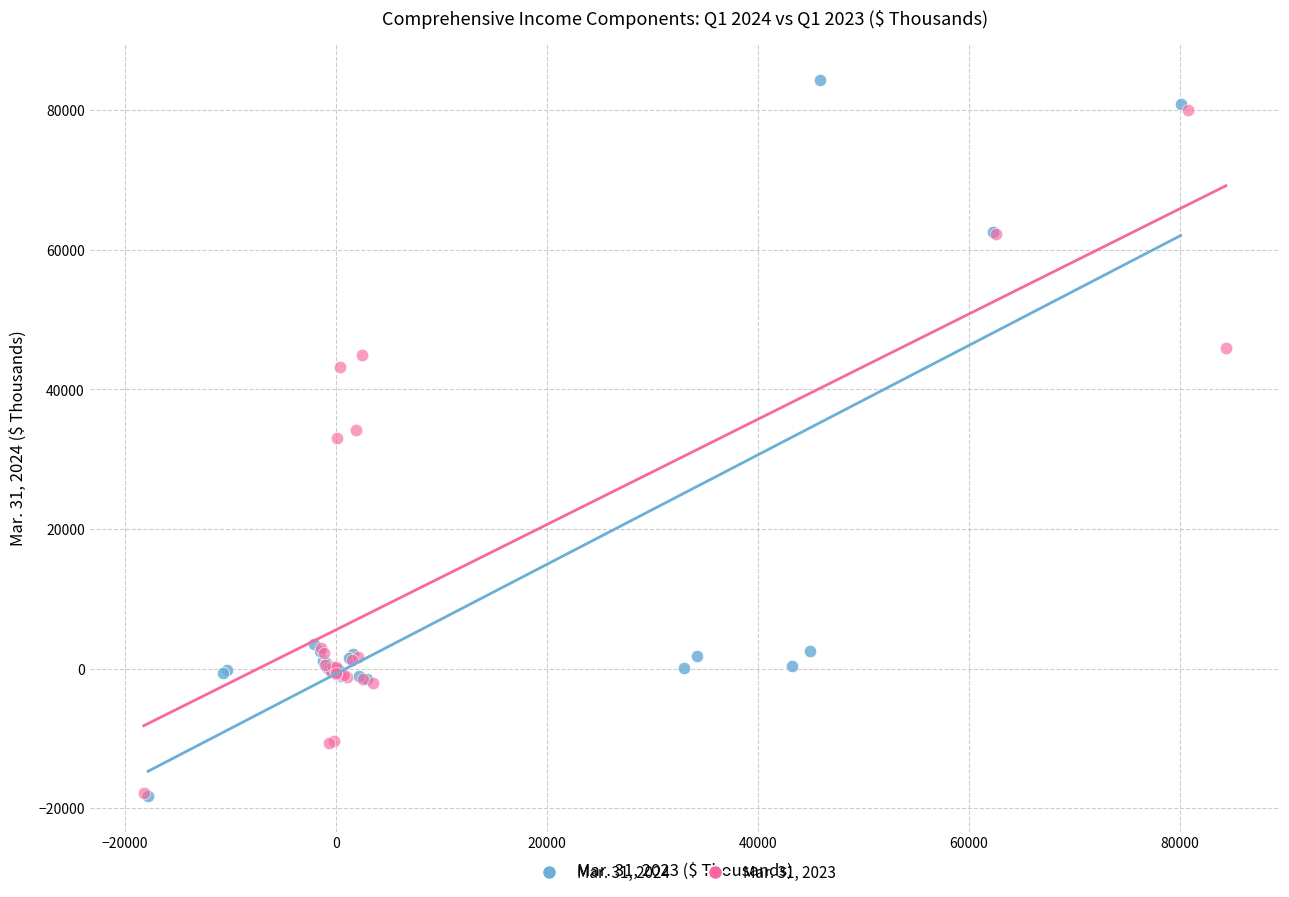

Which series has the largest Y range (max minus min)?

Mar. 31, 2024